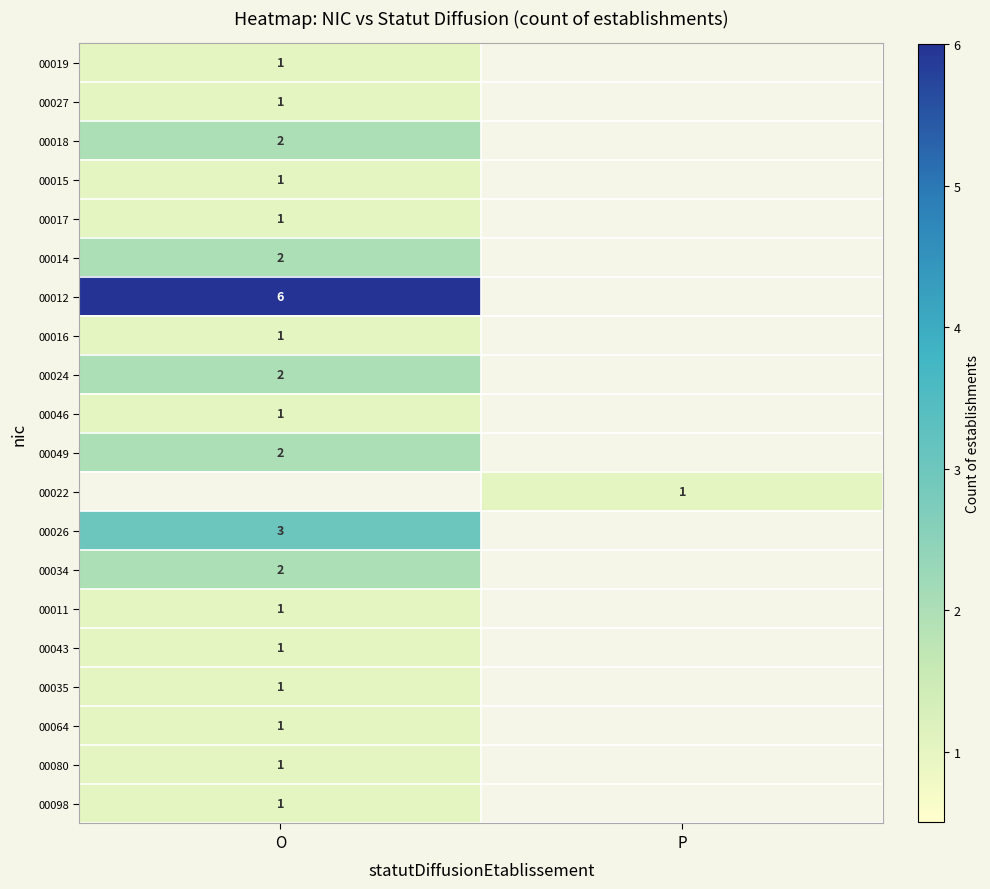

The 00027 series shows 1 at O. True or false?

True